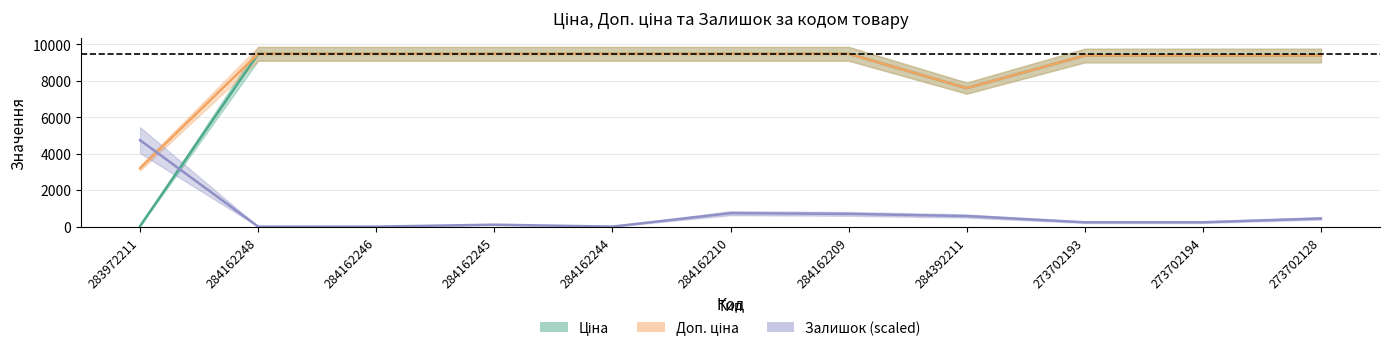

How many values in Залишок are above zero?

8